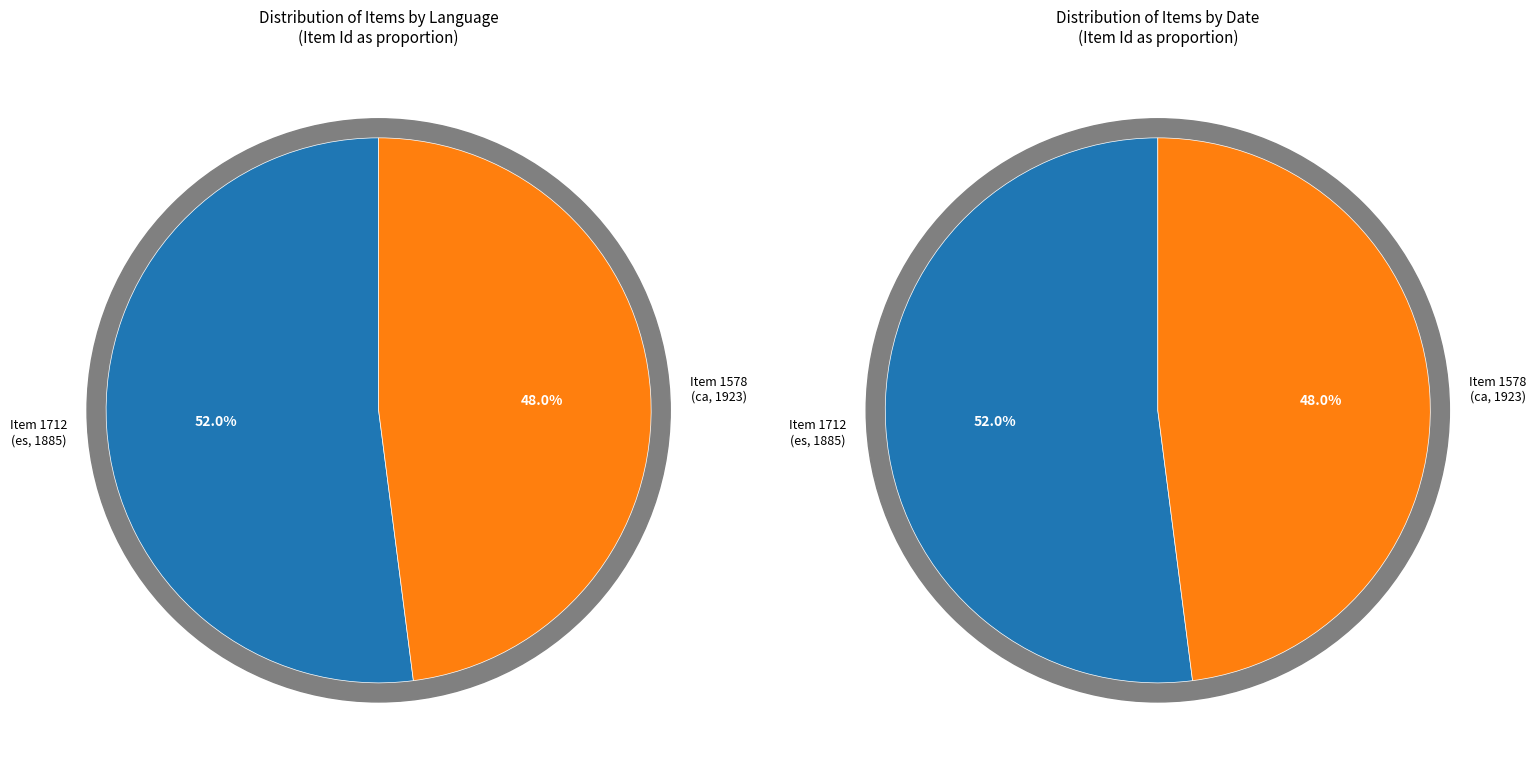

What percentage is NOT represented by 0?

48.0%